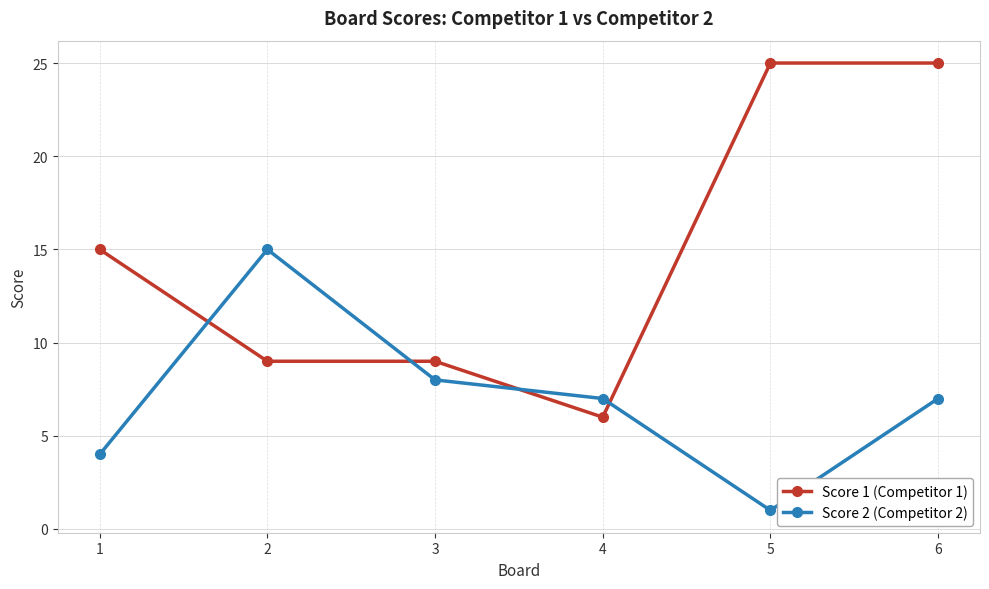

How many lines are shown in the chart?

2